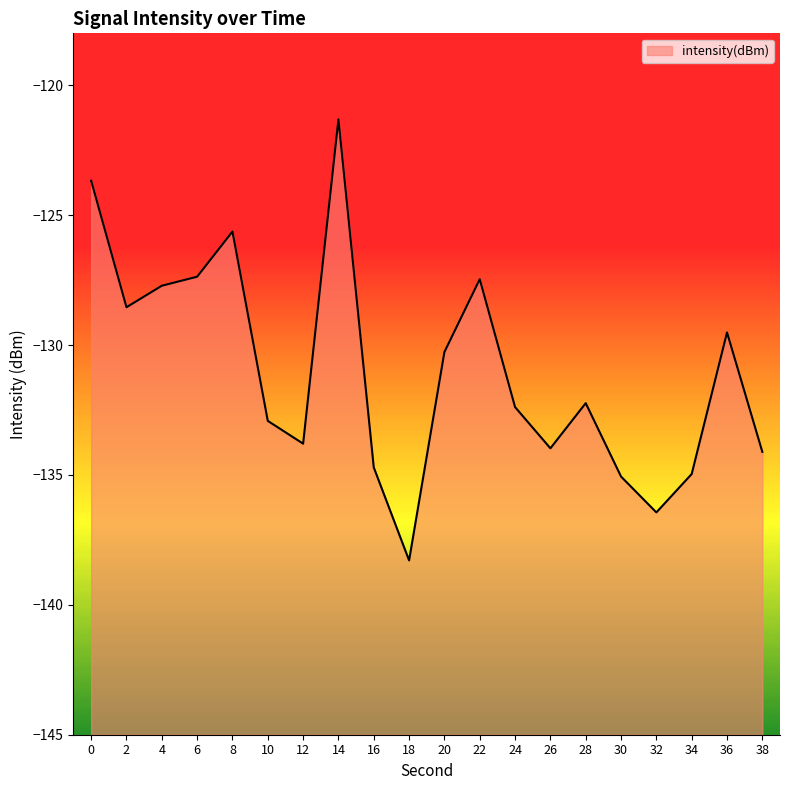

What is the maximum value shown in the chart?

-121.3